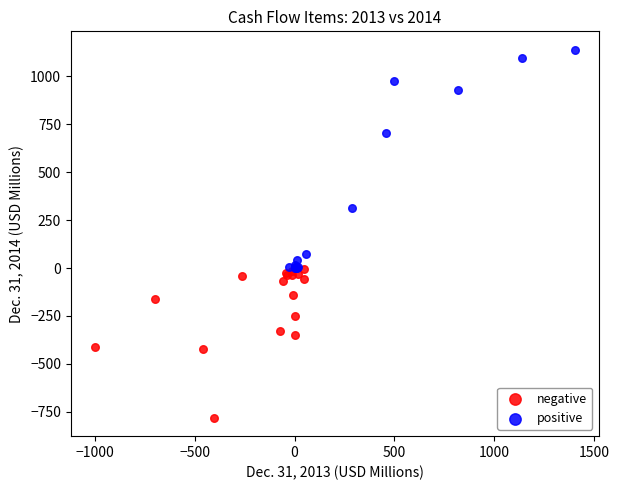

Which series has the widest spread of Y values?

positive